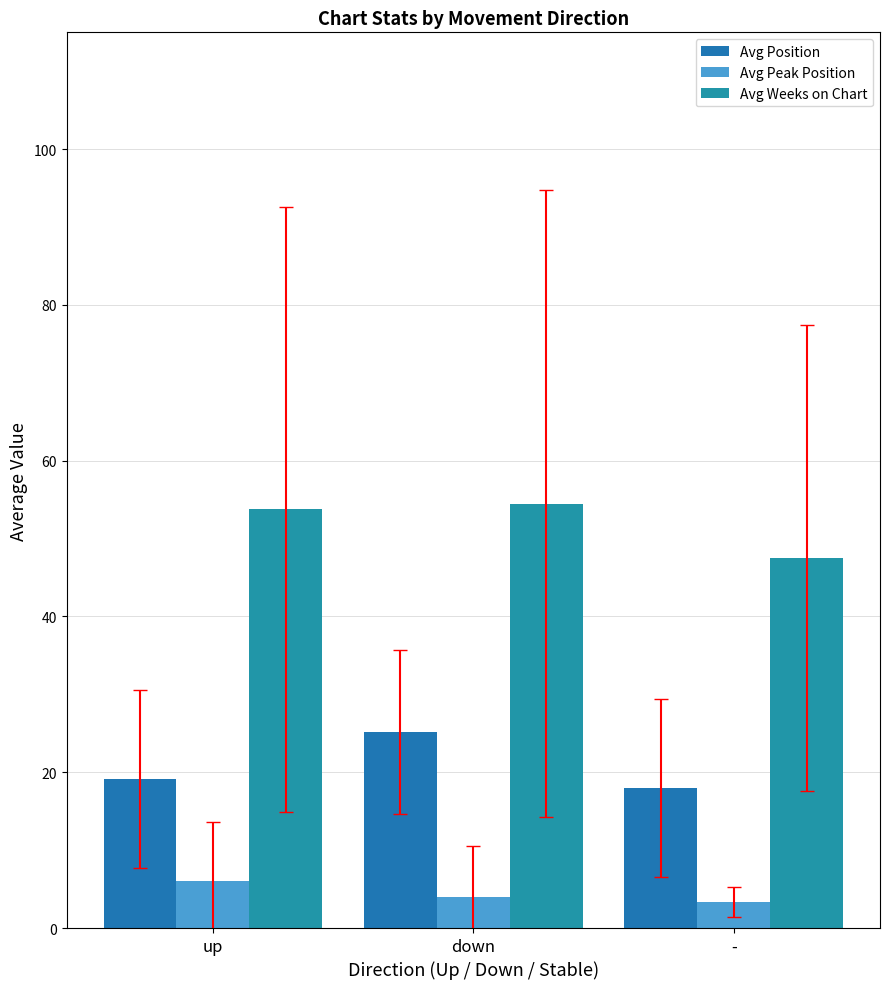

How many data points in Avg Peak Position are less than 4?

1